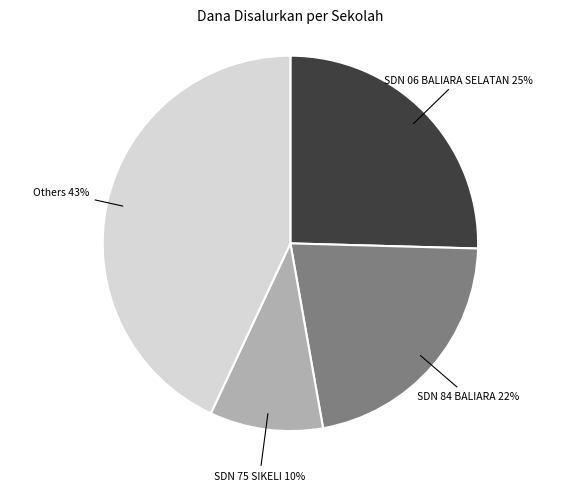

To the nearest percent, what is the difference between the largest and smallest slice percentages?

33%